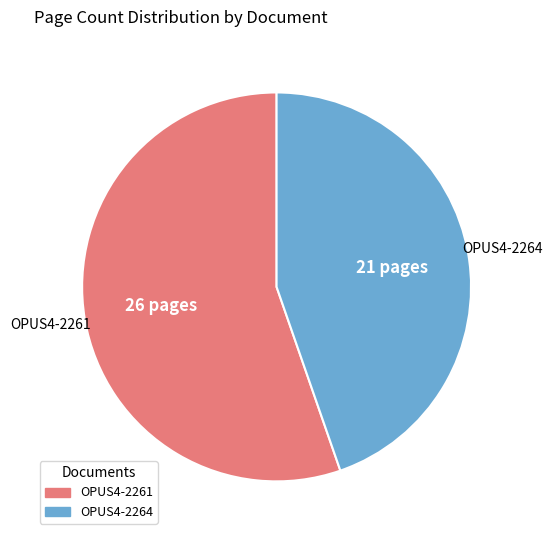

Is there any slice that represents more than half of the pie?

Yes